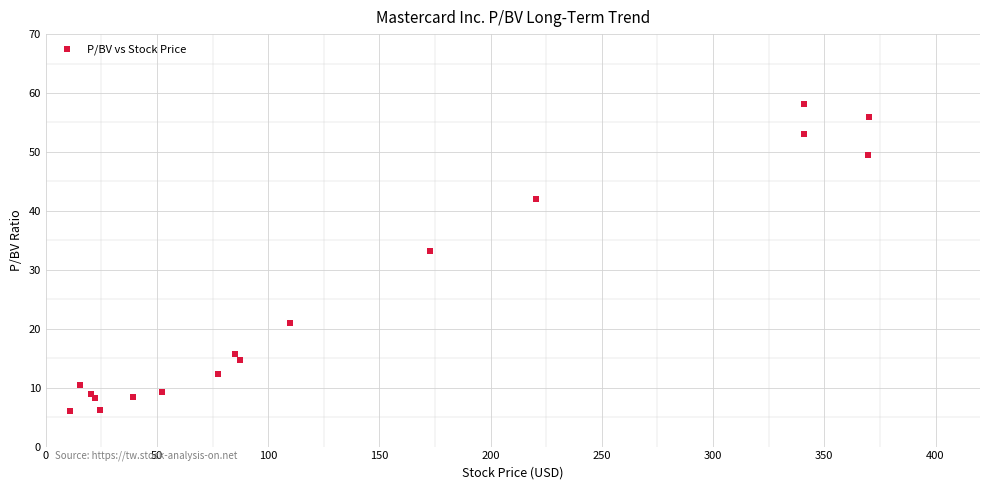

What Y value in the scatter plot is closest to 32?

33.2